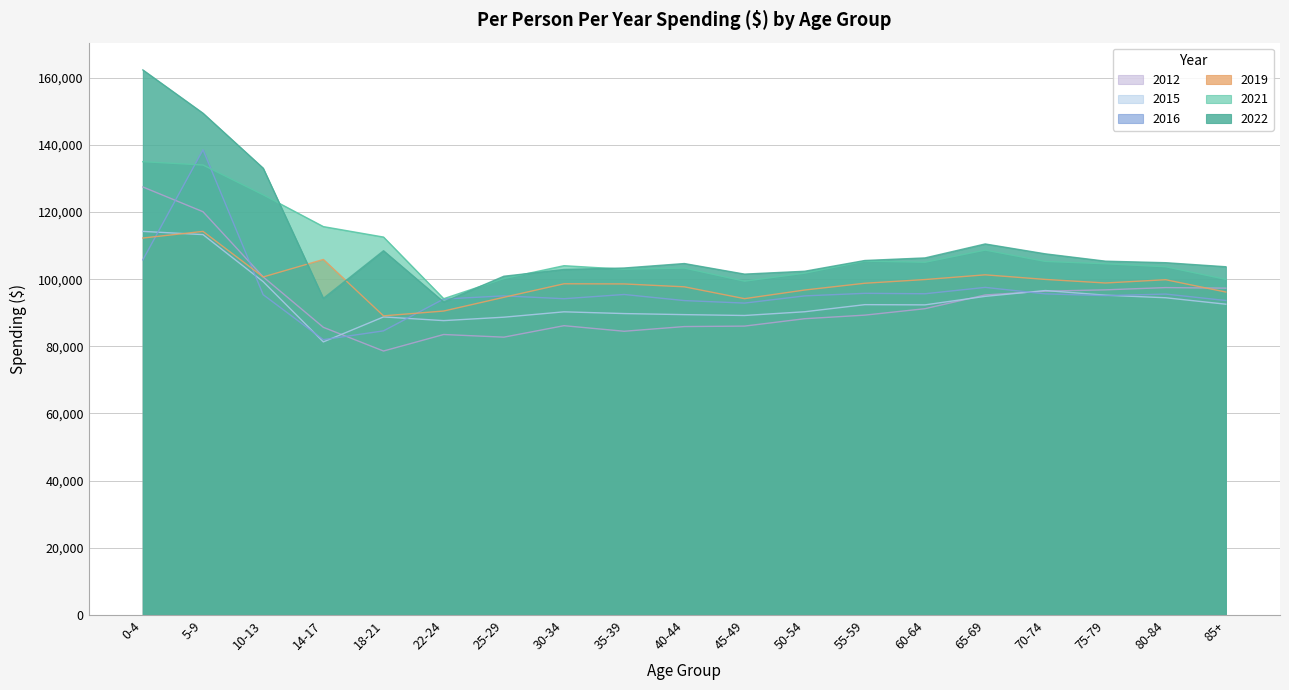

Is it true that 2021 equals 133999 at 5-9?

True